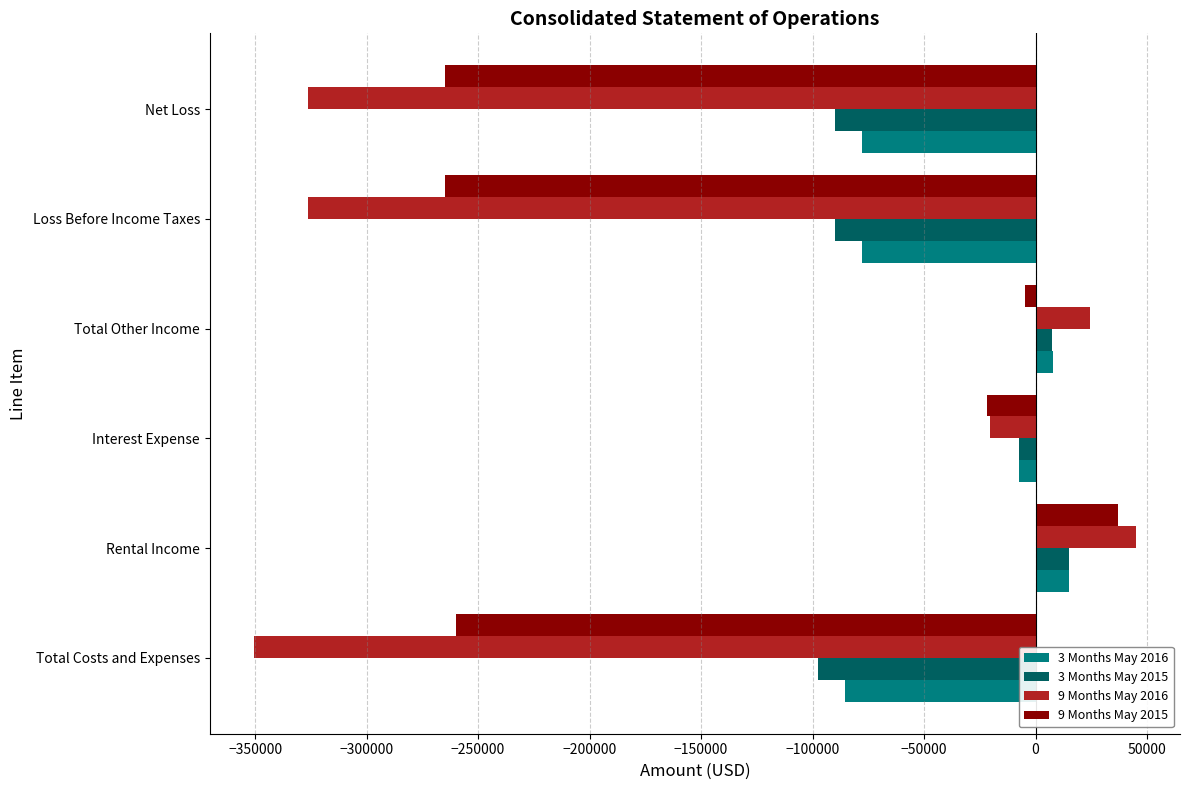

What is the sum of all 3 Months May 2015 values?

-262292